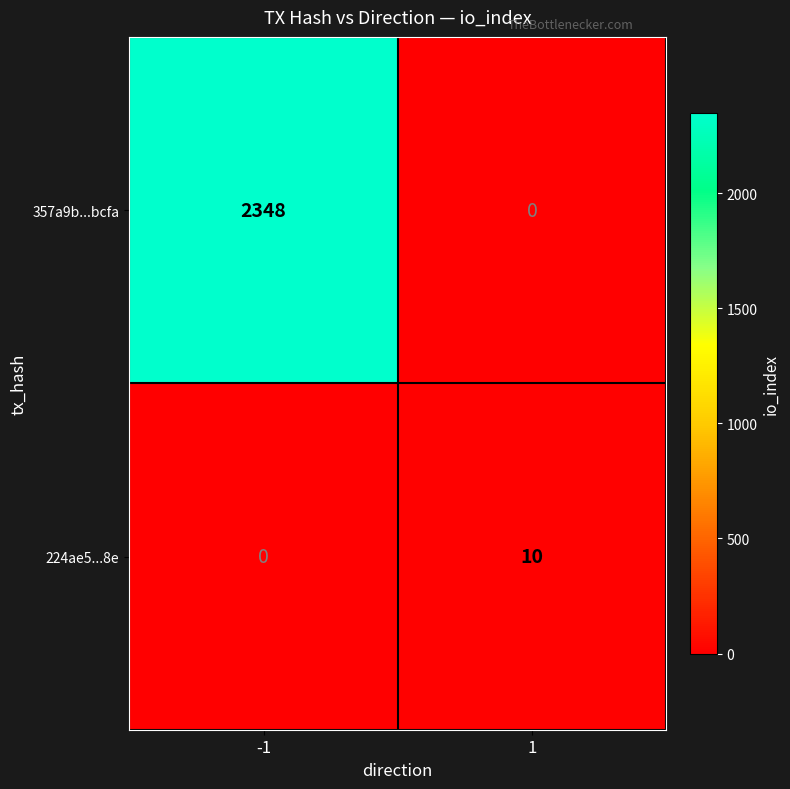

Is it true that 357a9b...bcfa equals 2348 at -1?

True